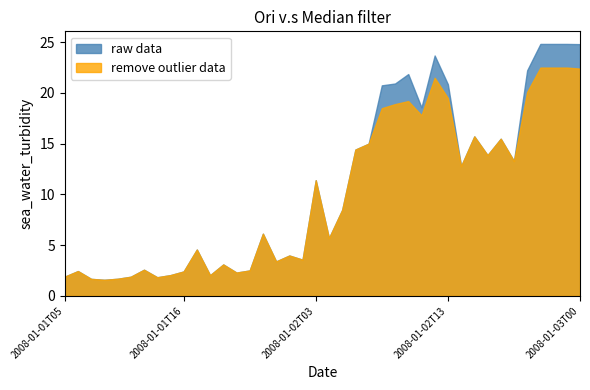

True or false: remove outlier data has a value of 1.9 at 2008-01-01T05.

True